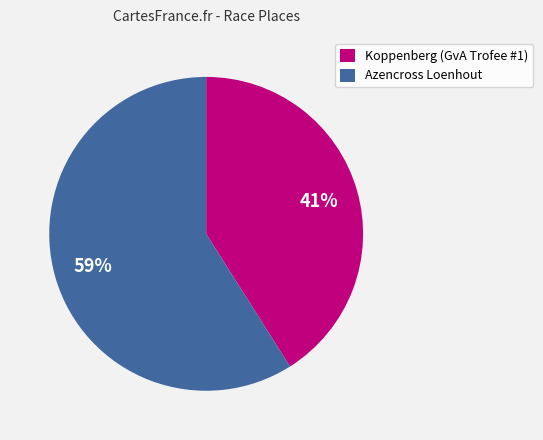

How many segments does this pie chart have?

2